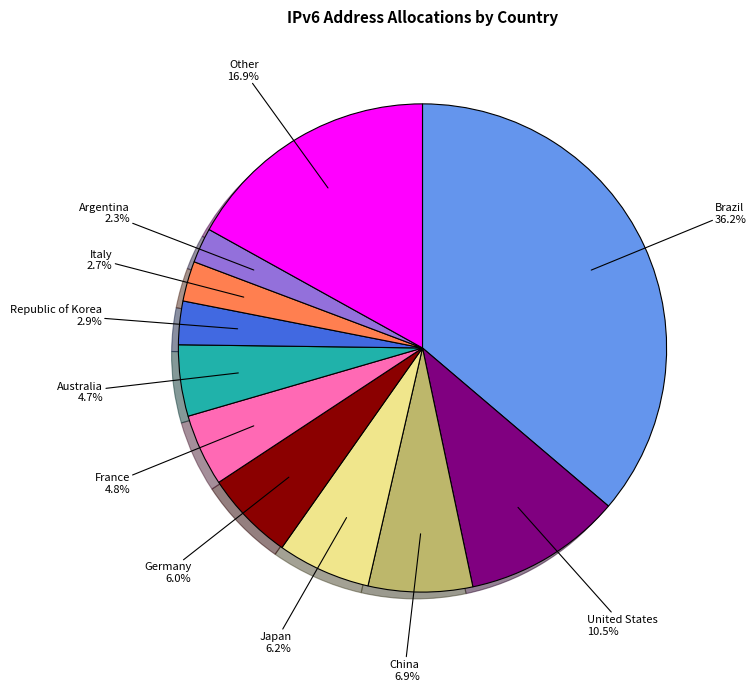

Approximately how many times larger is the value at United States compared to Japan?

1.7